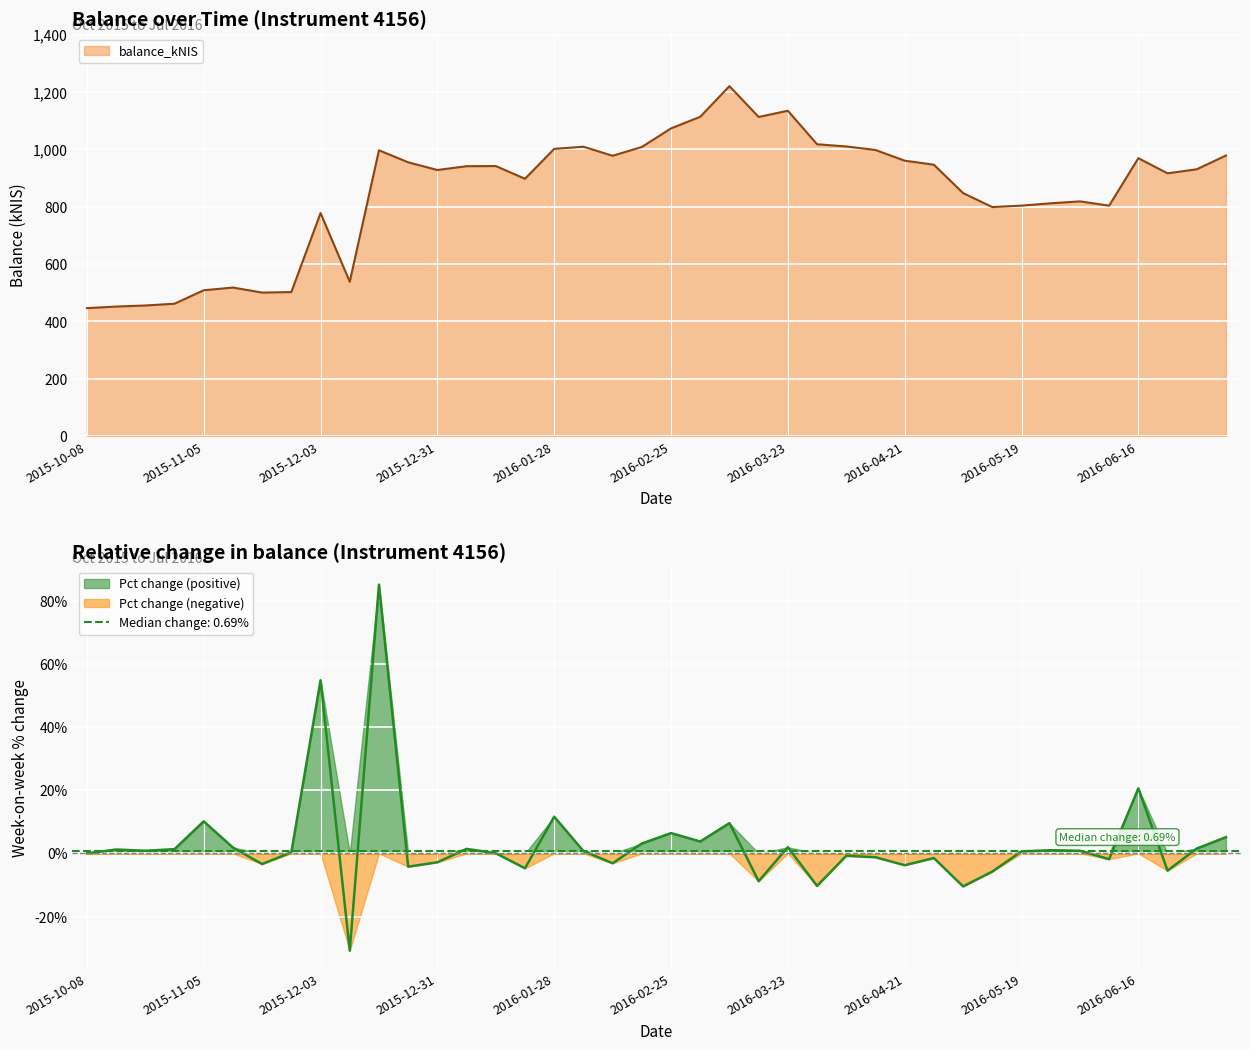

At which label does the data first exceed 941?

2015-12-17